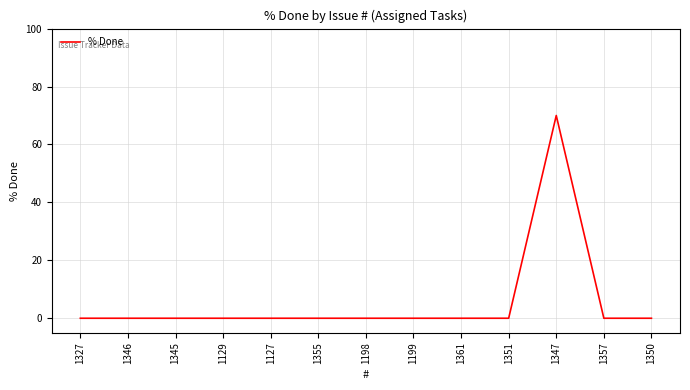

What position from the right is 1127?

9